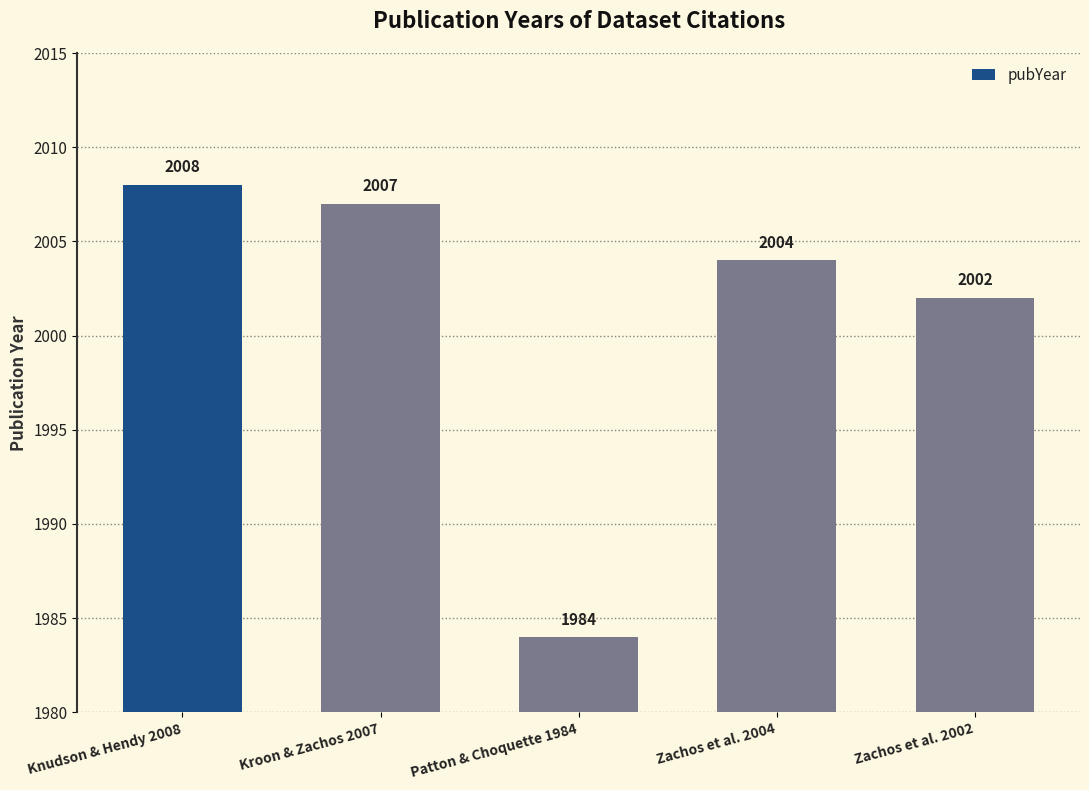

What is the approximate value at Knudson & Hendy 2008, to the nearest 10?

2010